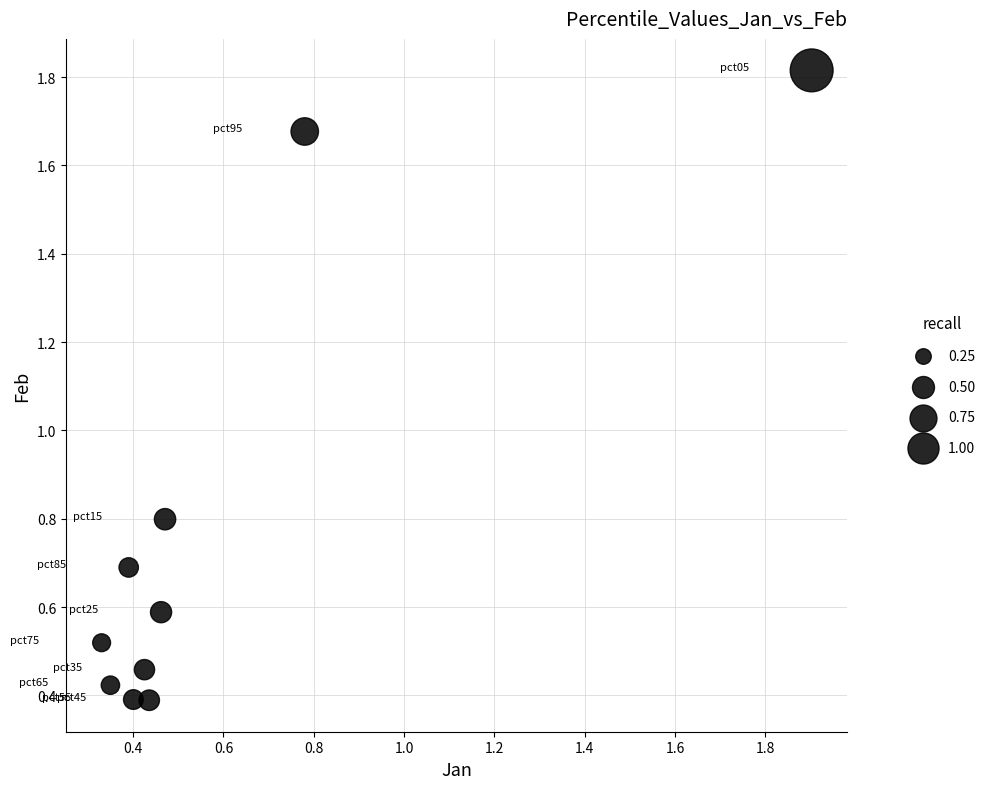

What Y value in the scatter plot is closest to 1?

0.8